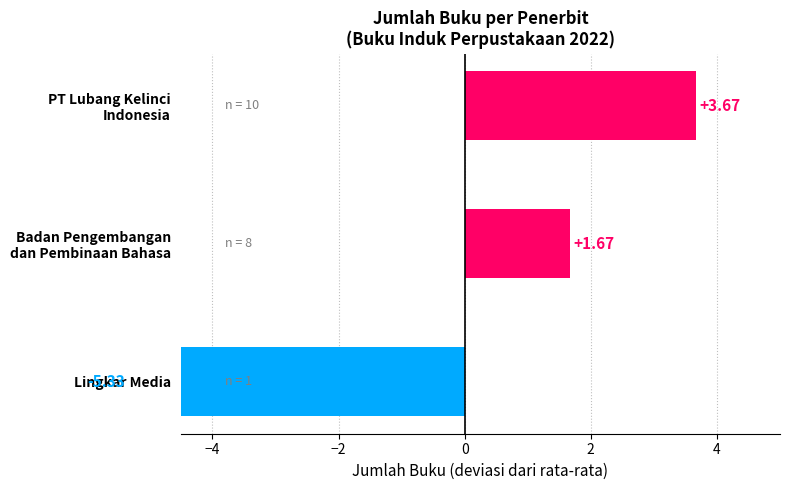

Reading left to right, transcribe all the data shown in this chart.

-5.3	1.7	3.7